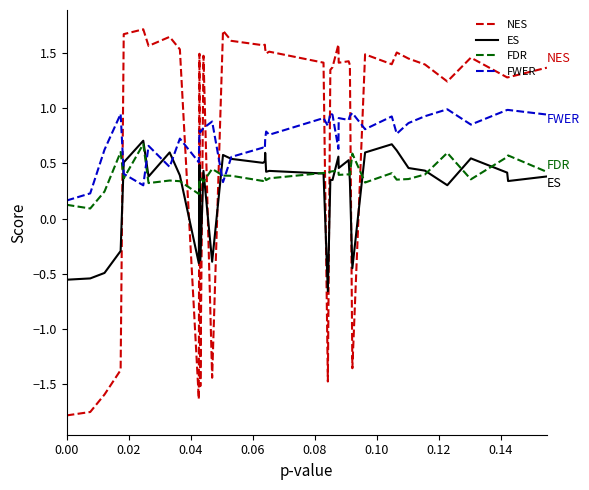

After their last crossing, which series has the higher values: NES or FDR?

NES